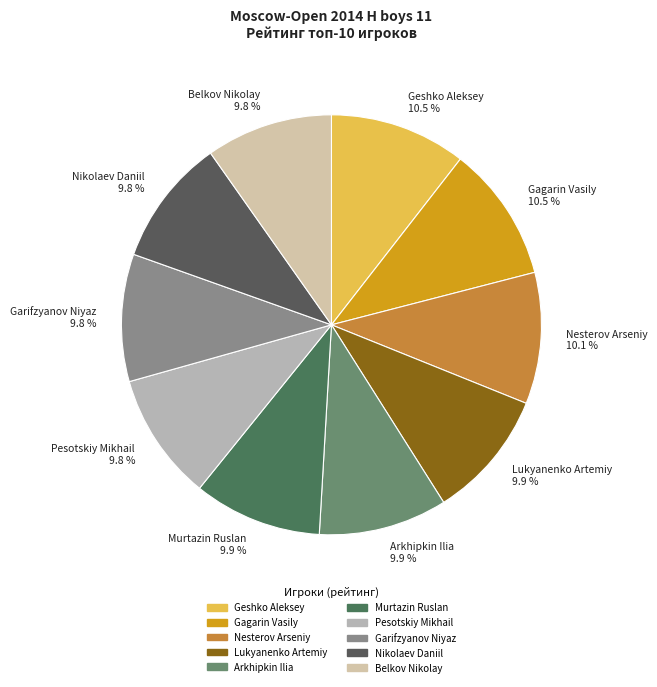

True or false: Nikolaev Daniil accounts for 1% of the total.

False